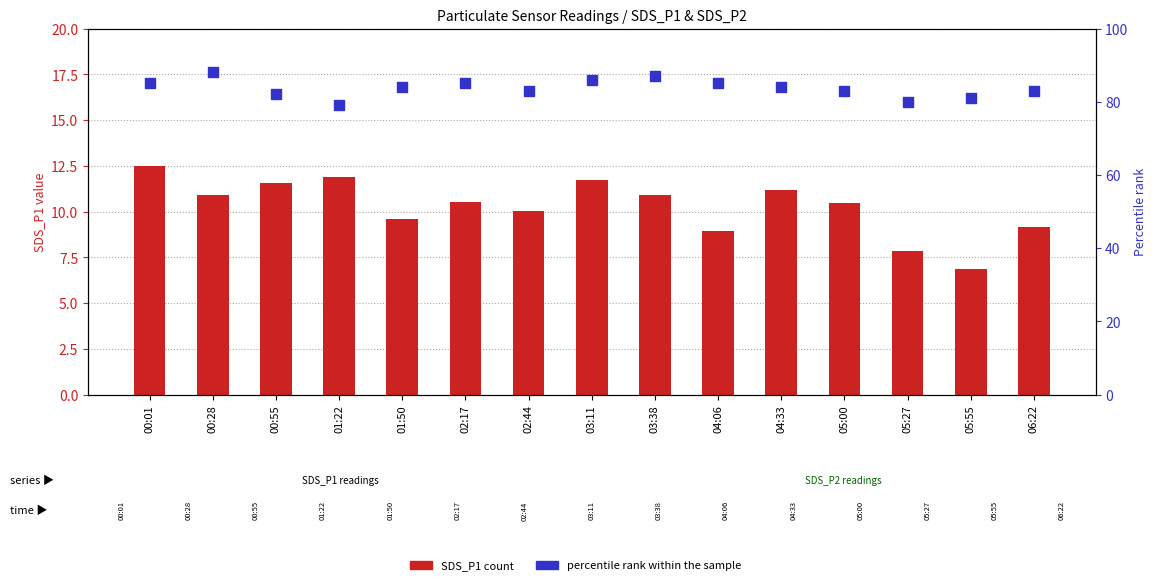

Is the value of SDS_P1 count at 00:01 greater than the value of percentile rank within the sample at 01:22?

No